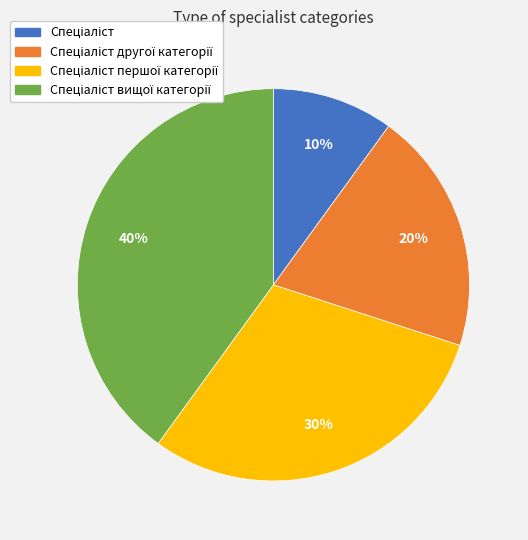

Is there a majority slice in this chart?

No